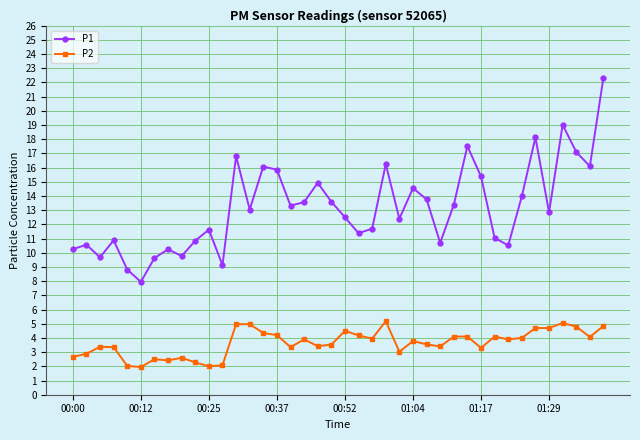

Which series has the largest range (max minus min)?

P1